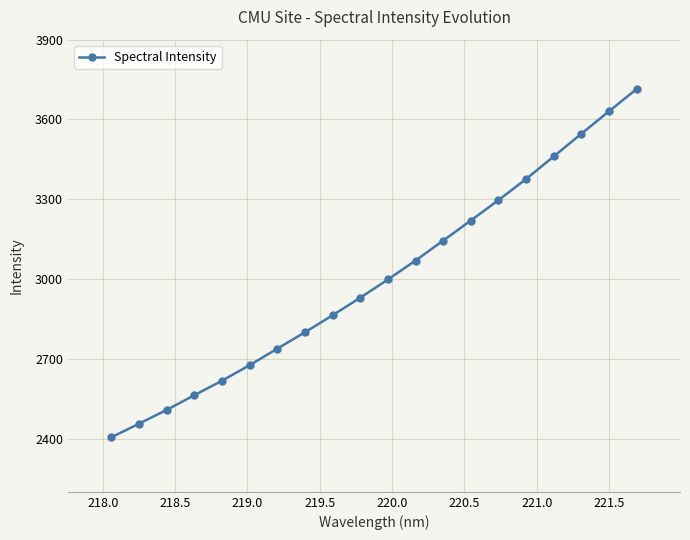

What is the average value?

3000.8